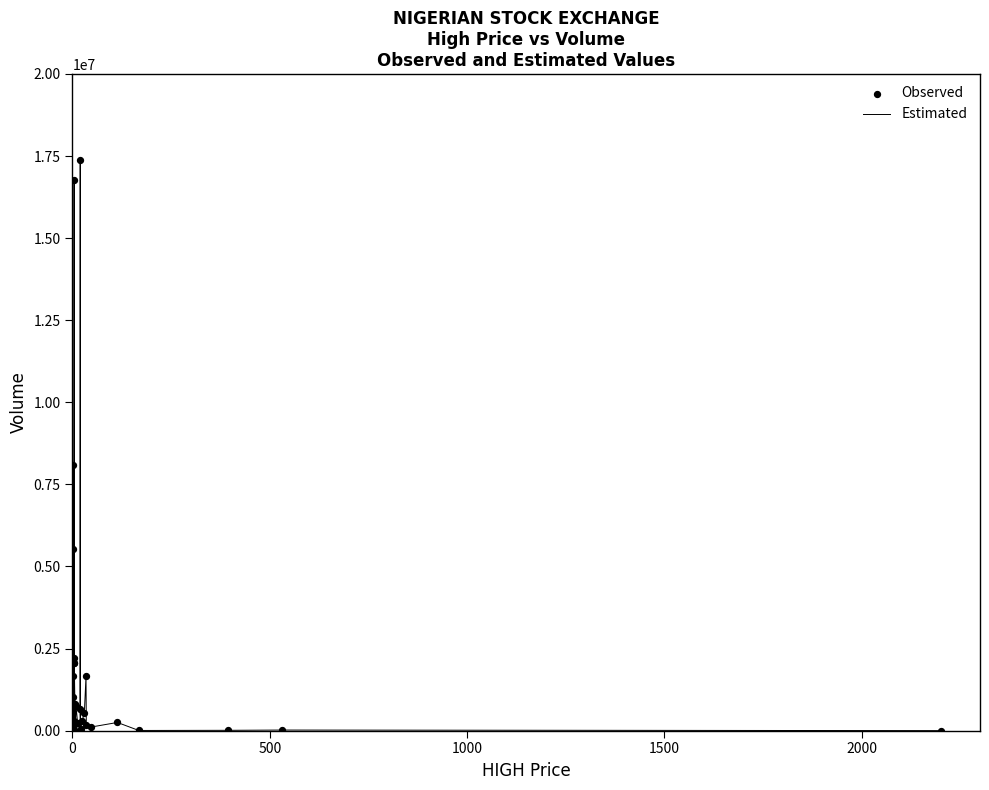

What is the maximum value shown in the chart?

17384066